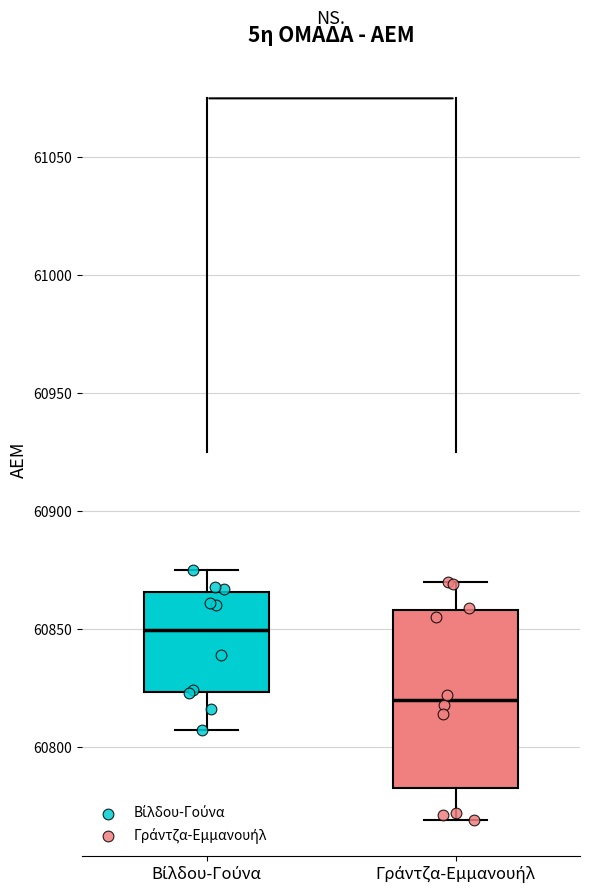

Where is the upper edge of the box for Γράντζα-Εμμανουήλ on the y-axis? The values are not printed on the chart, so give them approximately, as read against the axis.

60860